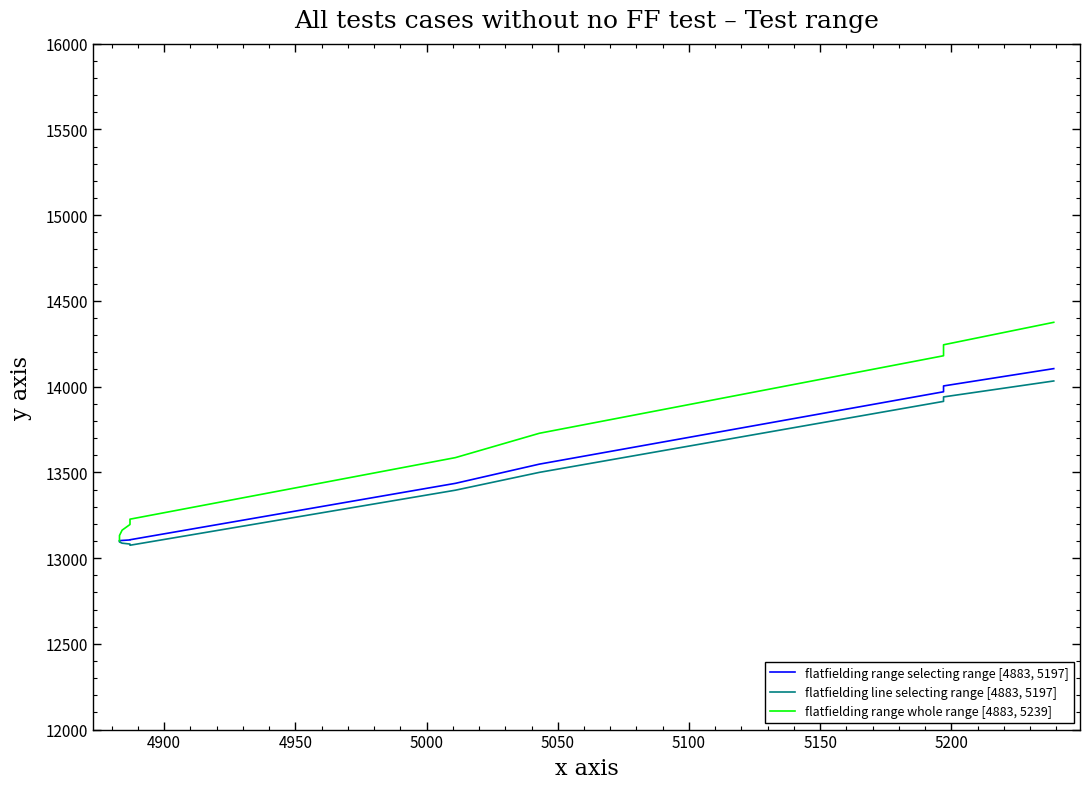

How many distinct data groups are displayed?

3